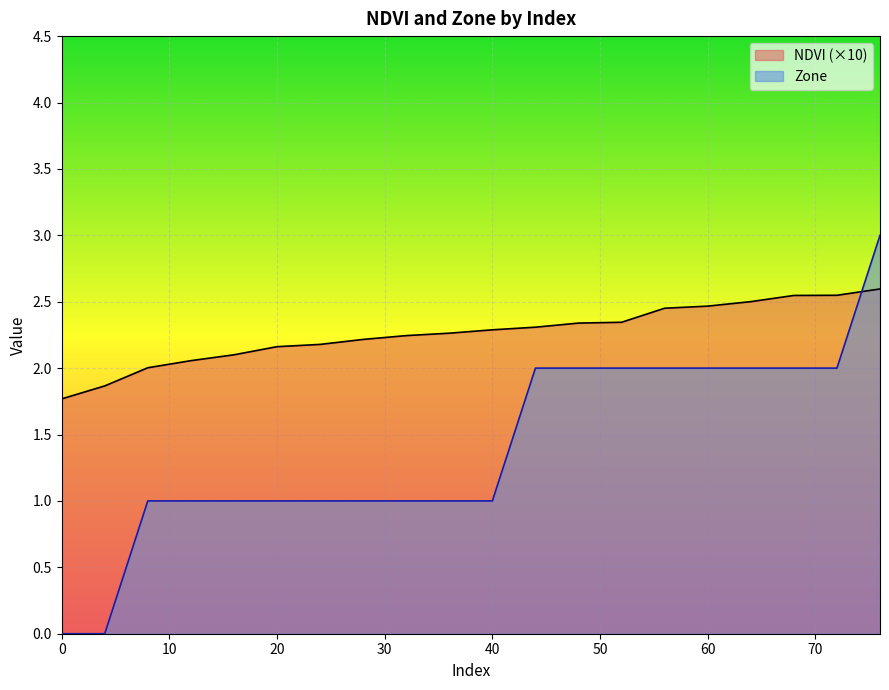

The Zone series shows 2.0 at 60. True or false?

True